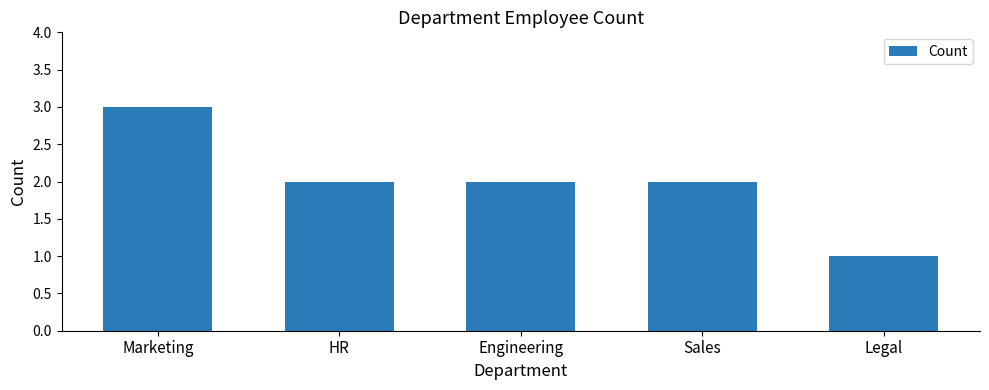

How many bars are there in total?

5